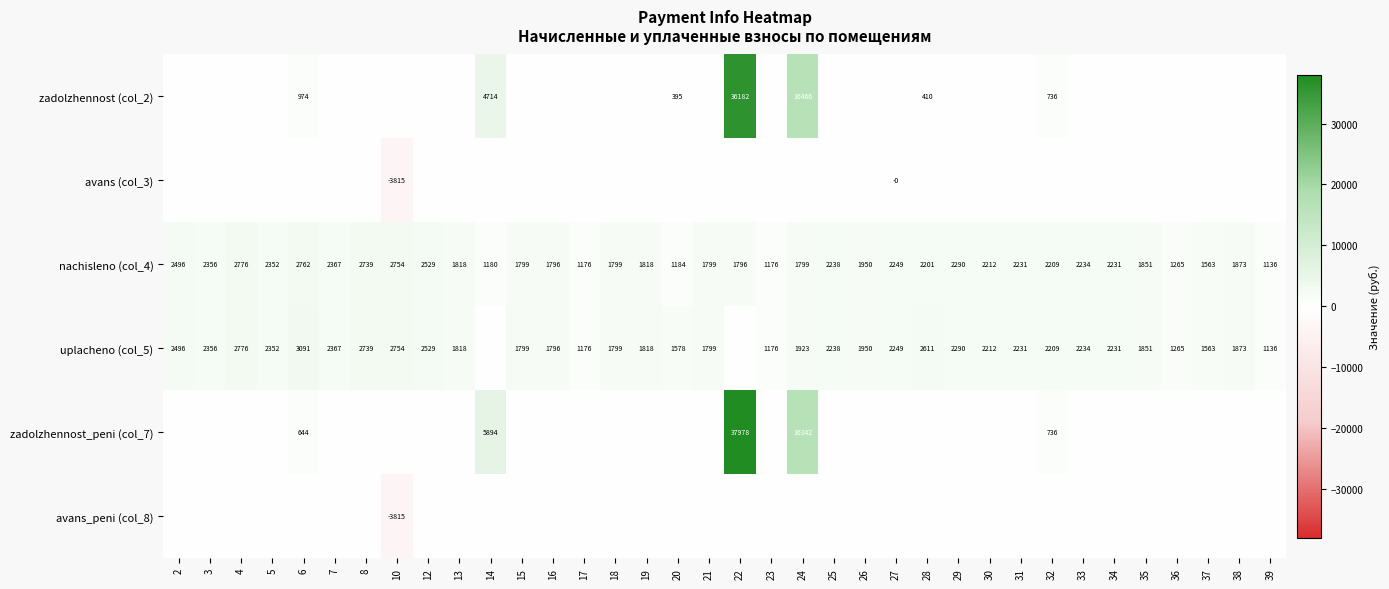

At which label does nachisleno (col_4) reach its peak?

4